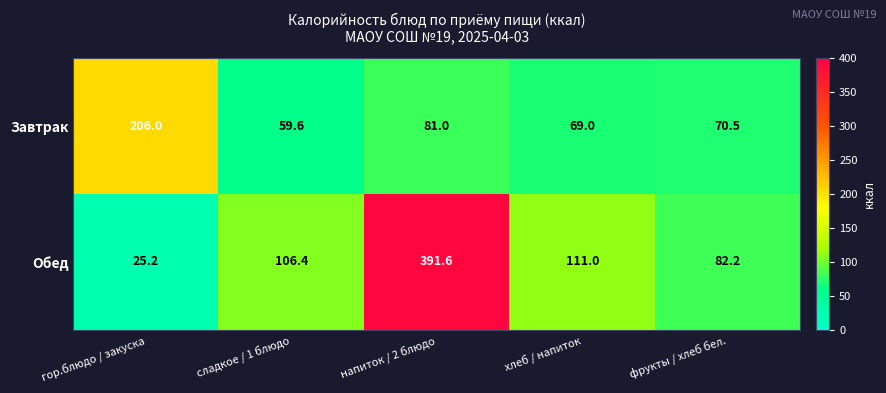

What is the difference between the maximum and minimum values in the Завтрак series?

146.4